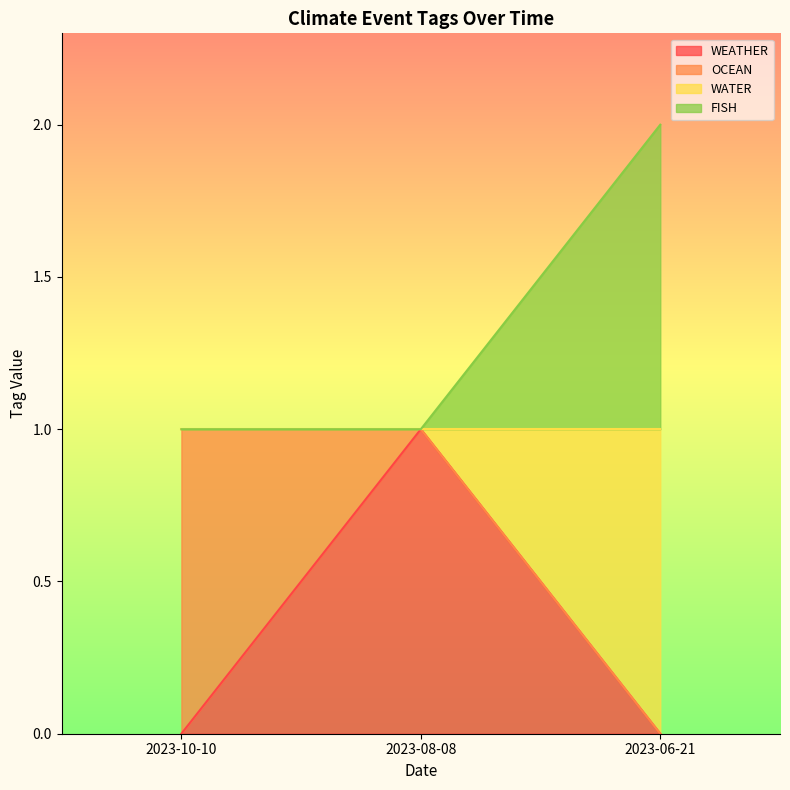

What is the difference between the maximum and minimum values in the WATER series?

1